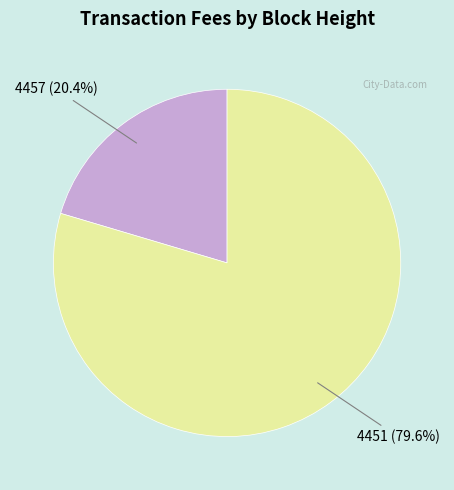

Which has a higher value, 4457 or 4451?

4451